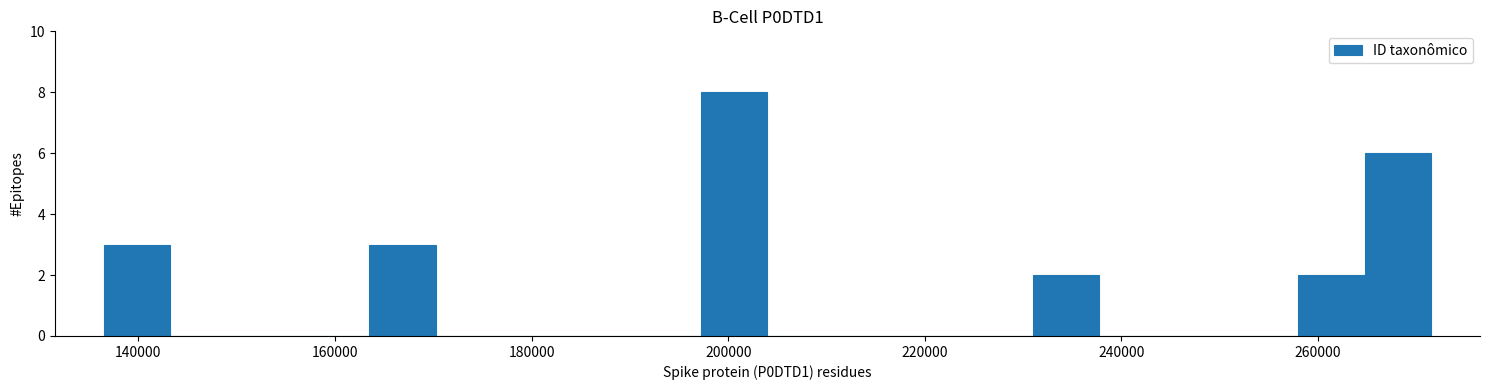

Read against the x-axis, roughly where is the centre of the tallest bar?

200000